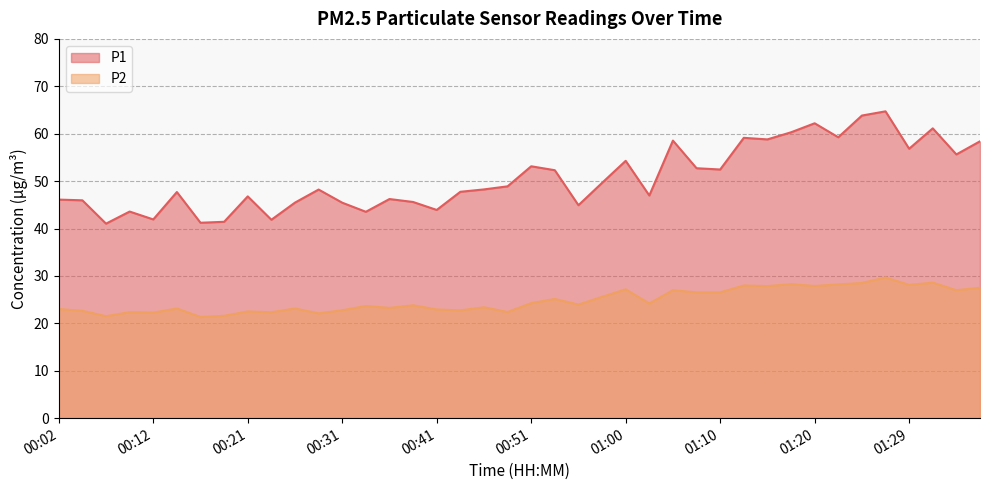

What is the difference between the P2 values at 00:24 and 01:20?

5.6